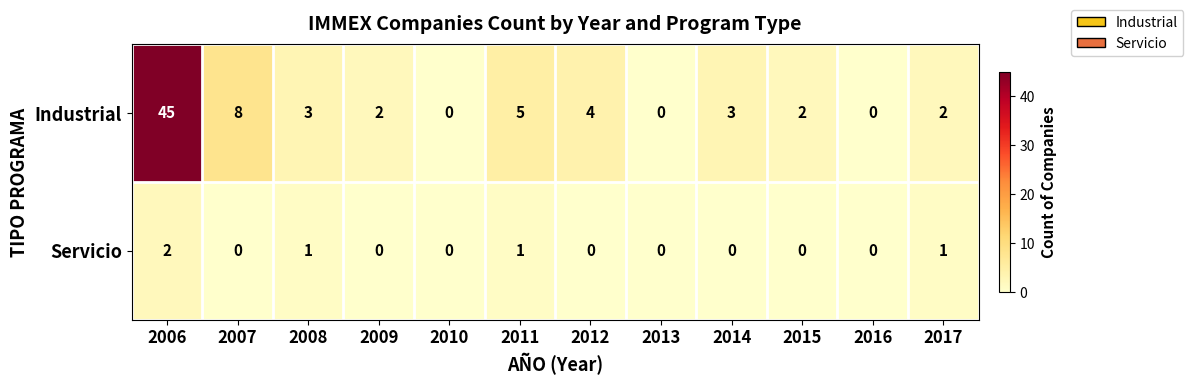

At which category is the sum across all series the highest?

2006